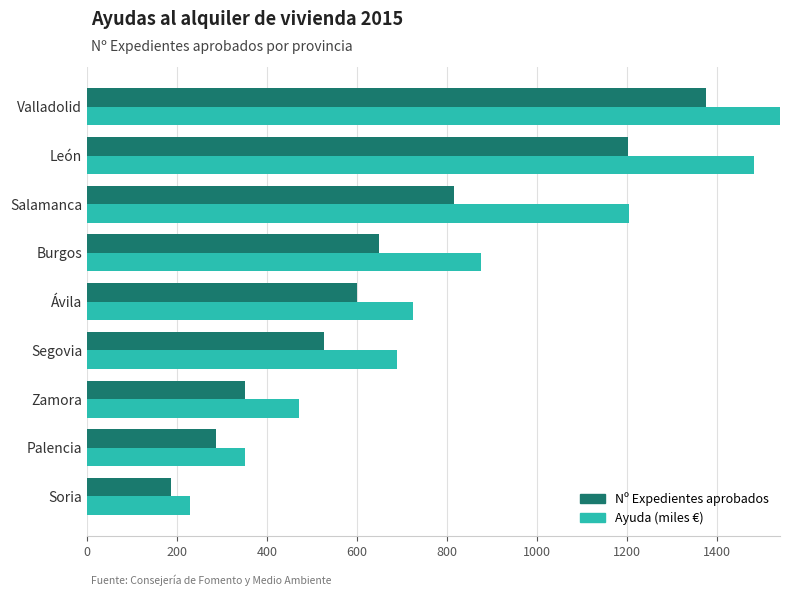

How many series are shown in this chart?

2